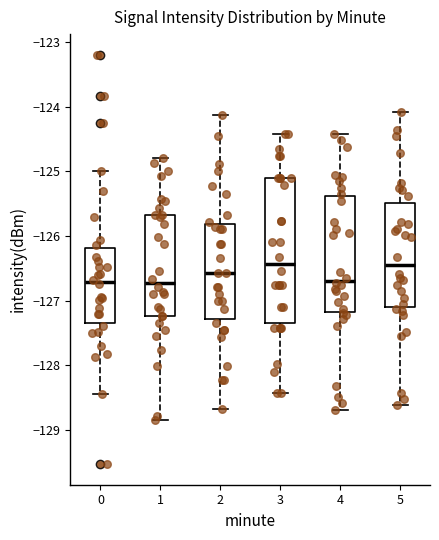

Where does the upper whisker of the box at x = 2 end on the y-axis? The values are not printed on the chart, so give them approximately, as read against the axis.

-124.1